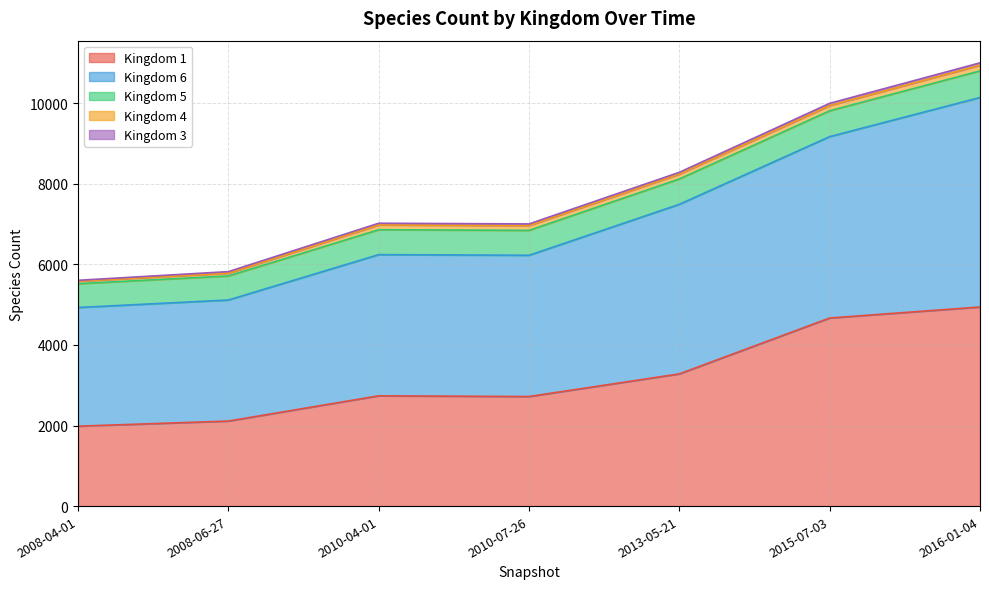

The 1 series shows 2110 at 2008-06-27. True or false?

True